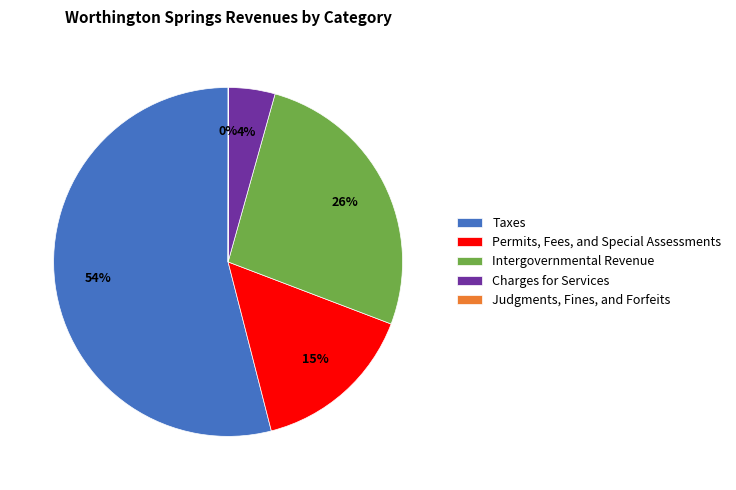

Which category accounts for the majority?

Taxes